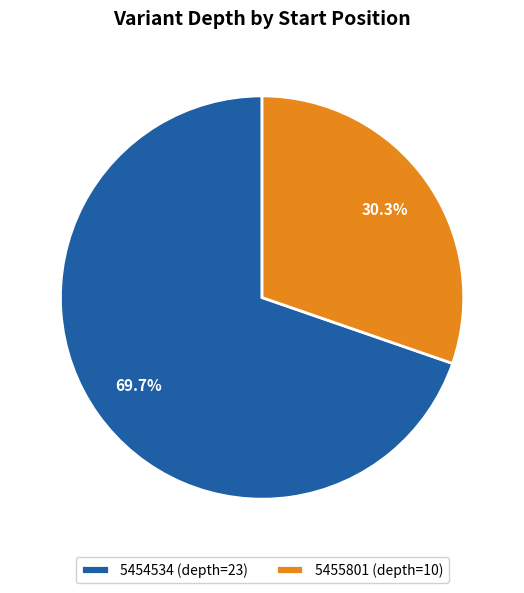

Does 5455801 account for over 50% of the chart?

No